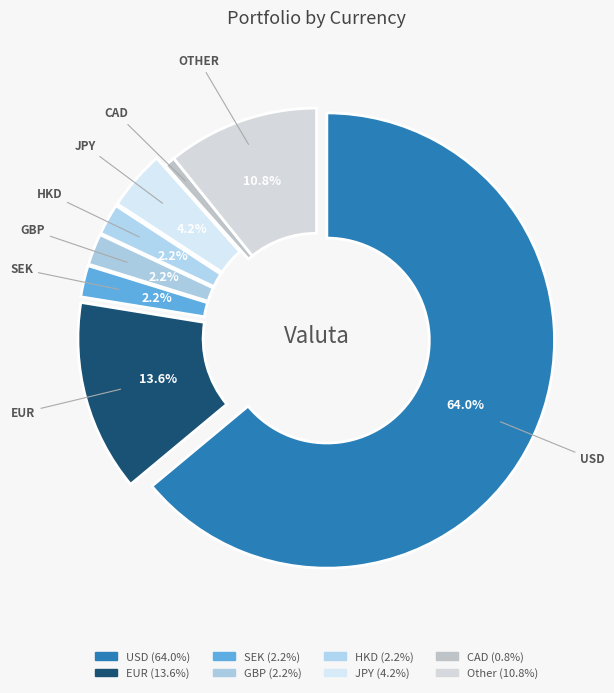

Which slice is the largest?

USD